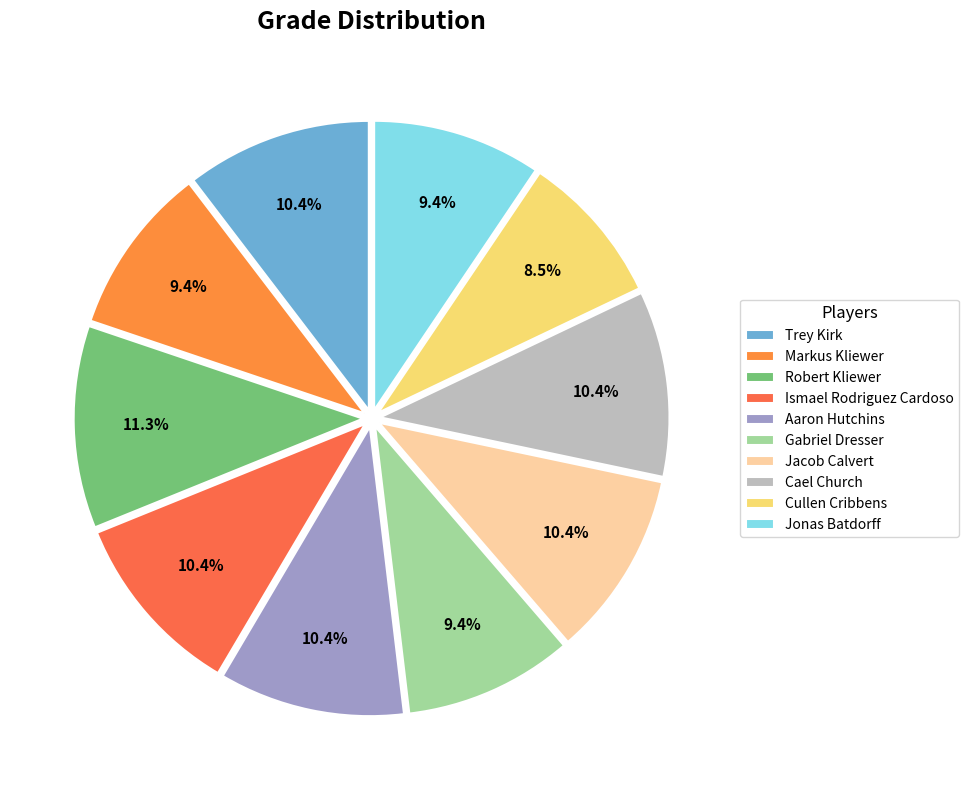

What portion of the pie excludes Cullen Cribbens?

91.5%